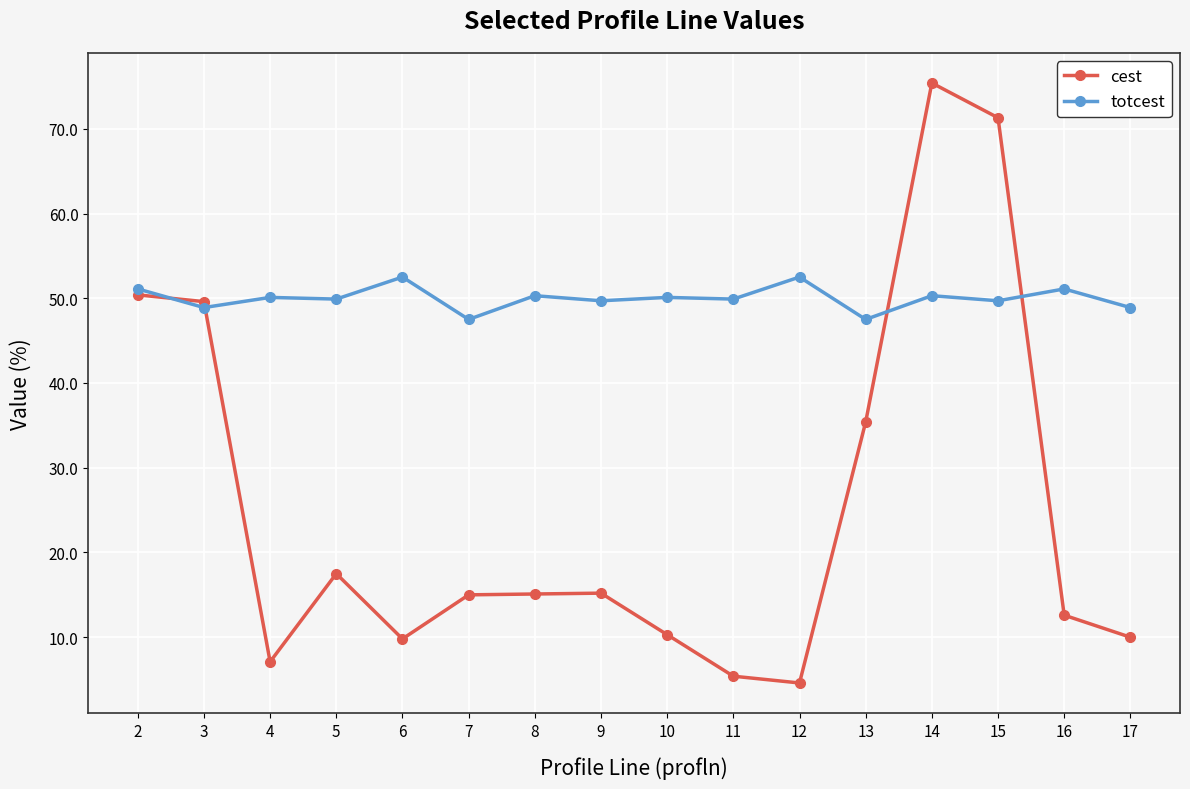

What is the average value of the totcest series?

50.0